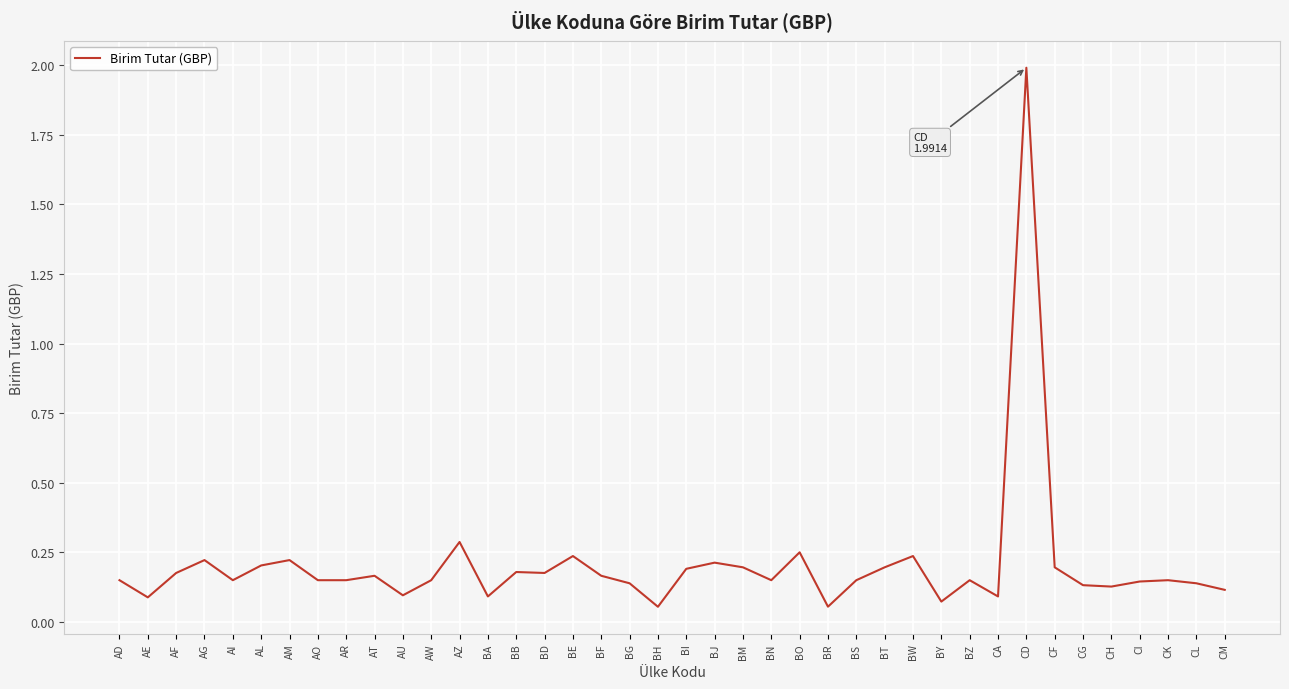

What position from the left is AL?

6